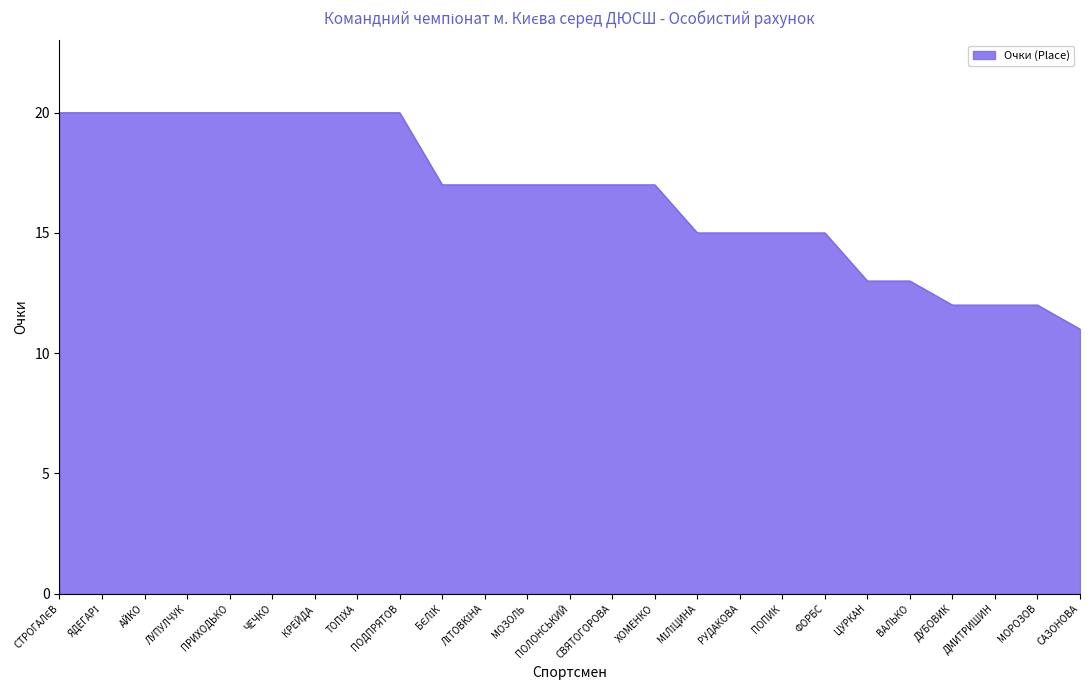

What is the difference between the maximum and minimum values?

9